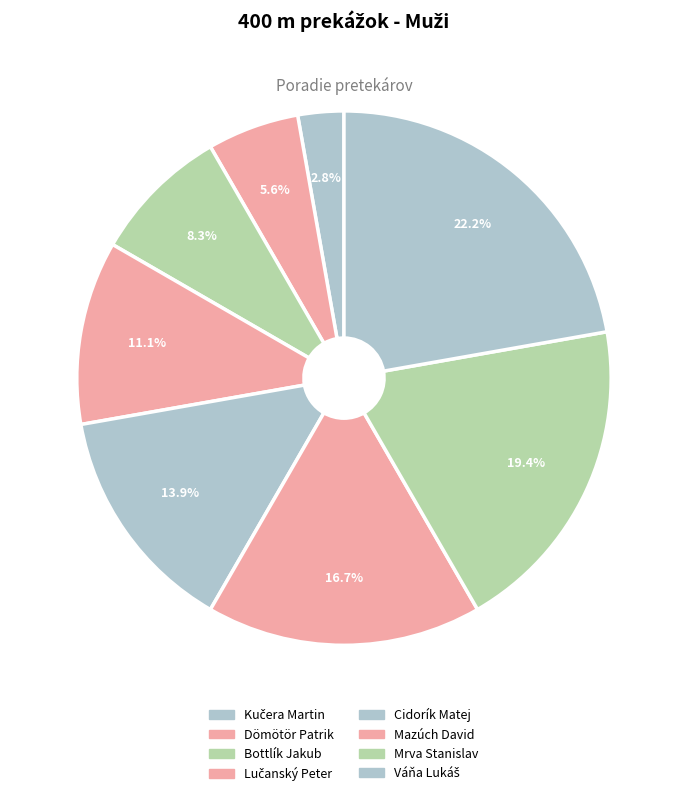

Count the number of slices in the pie.

8